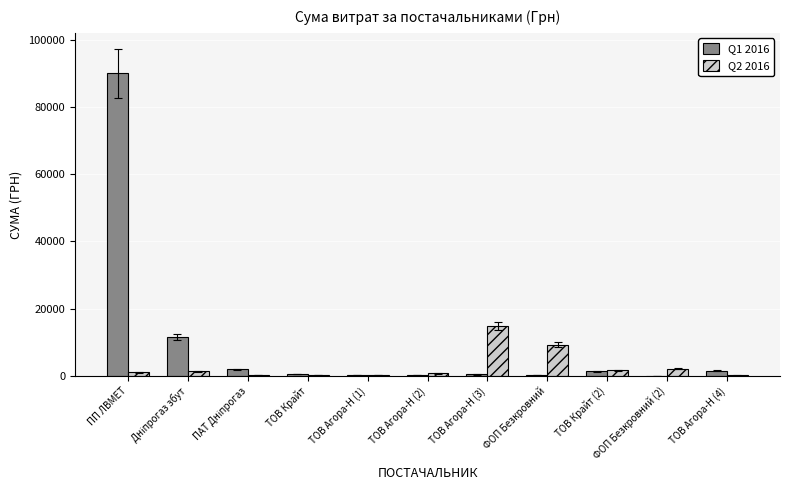

How many series are shown in this chart?

2